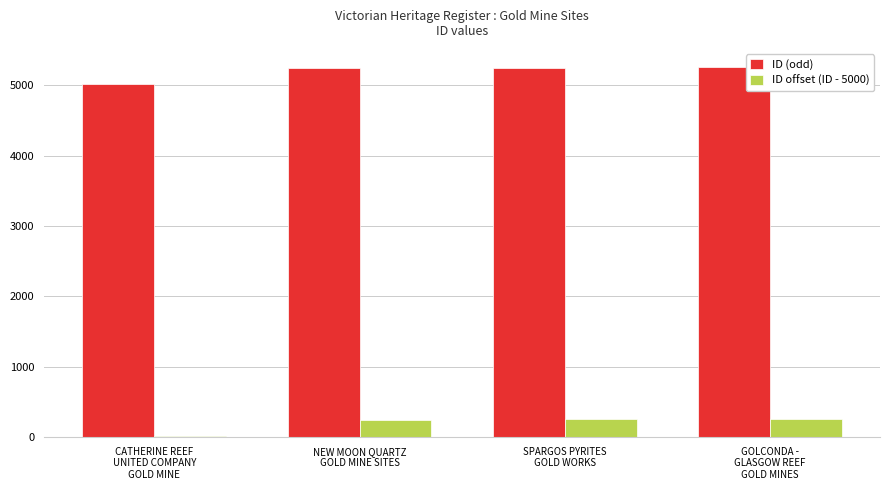

What is the greatest value displayed?

5252